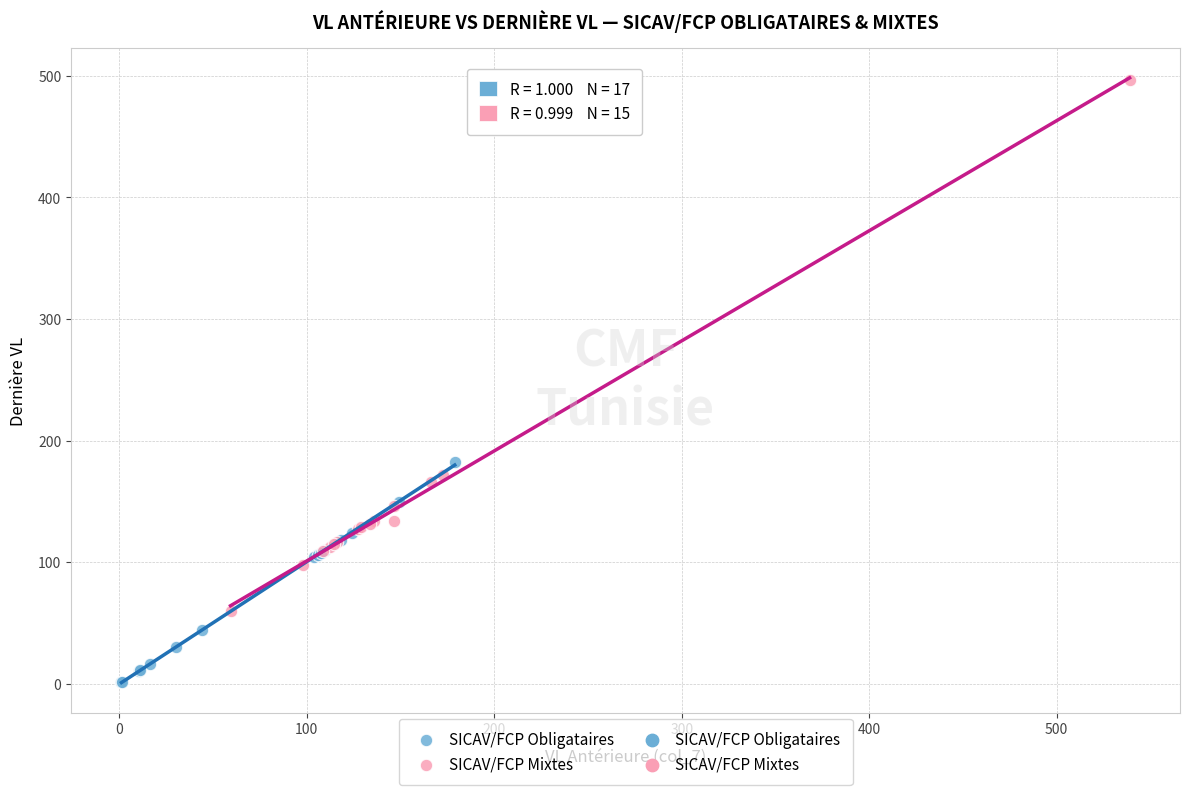

Which series has the largest Y range (max minus min)?

SICAV/FCP Mixtes